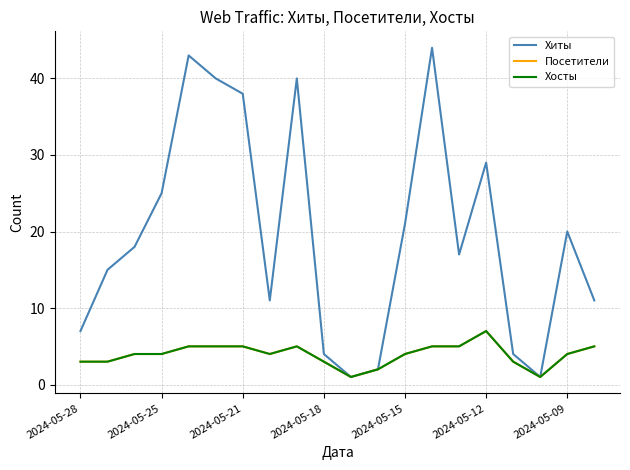

Does the chart display data point markers on the line(s)?

No